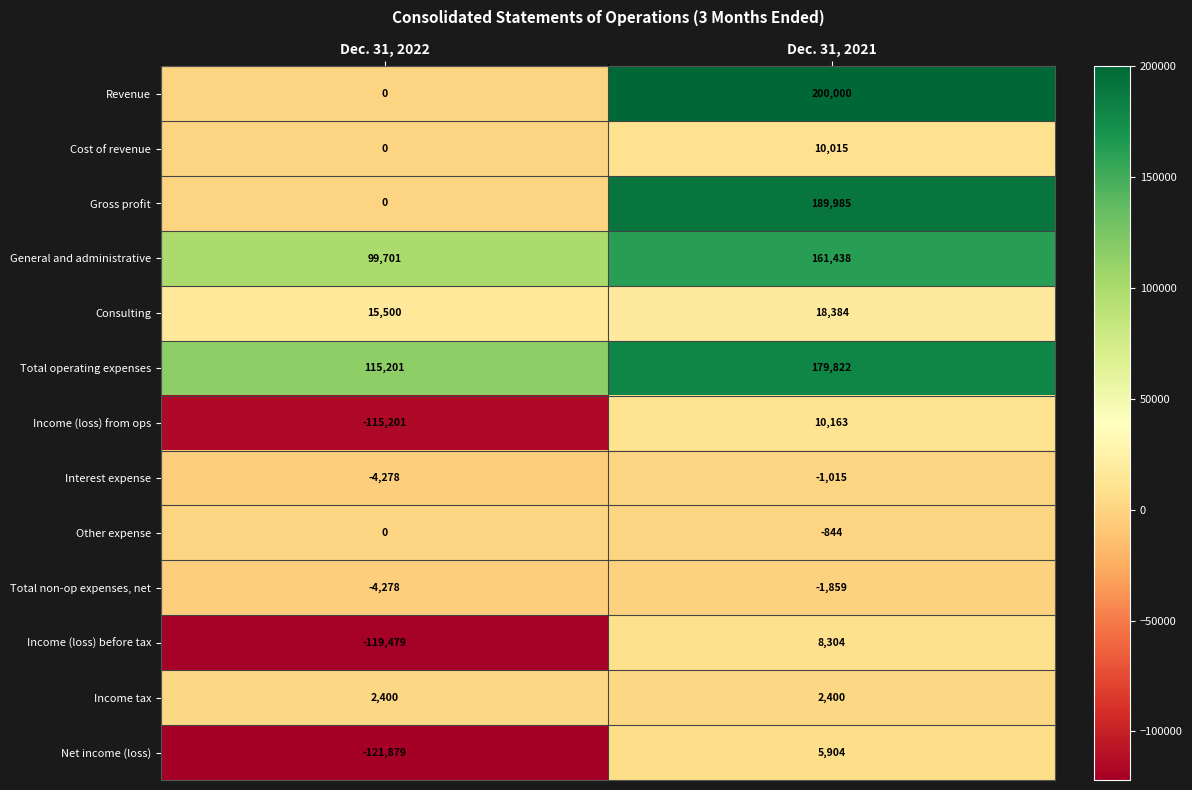

What is the difference between the maximum and minimum values in the Cost of revenue series?

10015